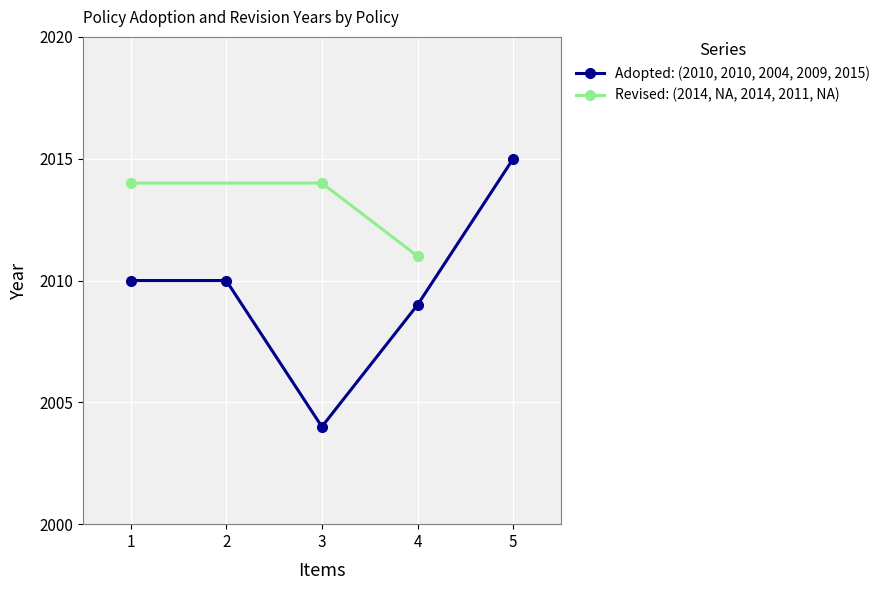

What is the greatest value displayed?

2015